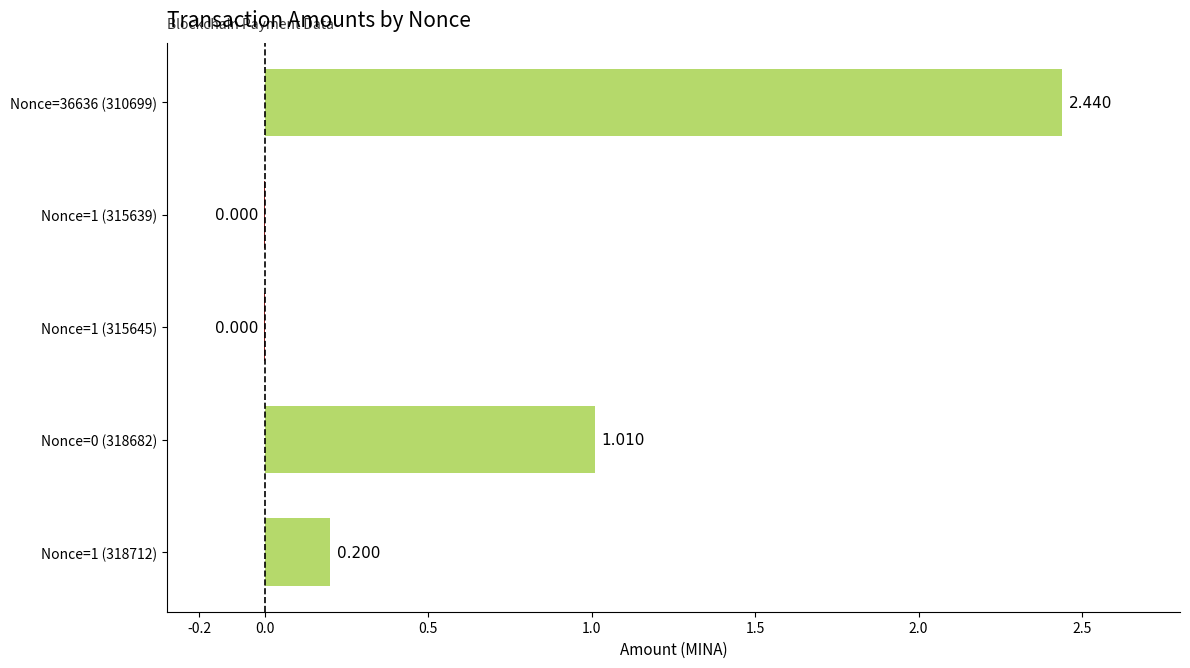

How many data points does each series have?

5